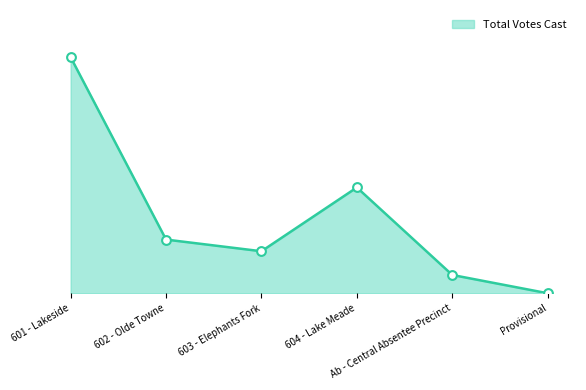

Between Ab - Central Absentee Precinct and 604 - Lake Meade, which is larger?

604 - Lake Meade